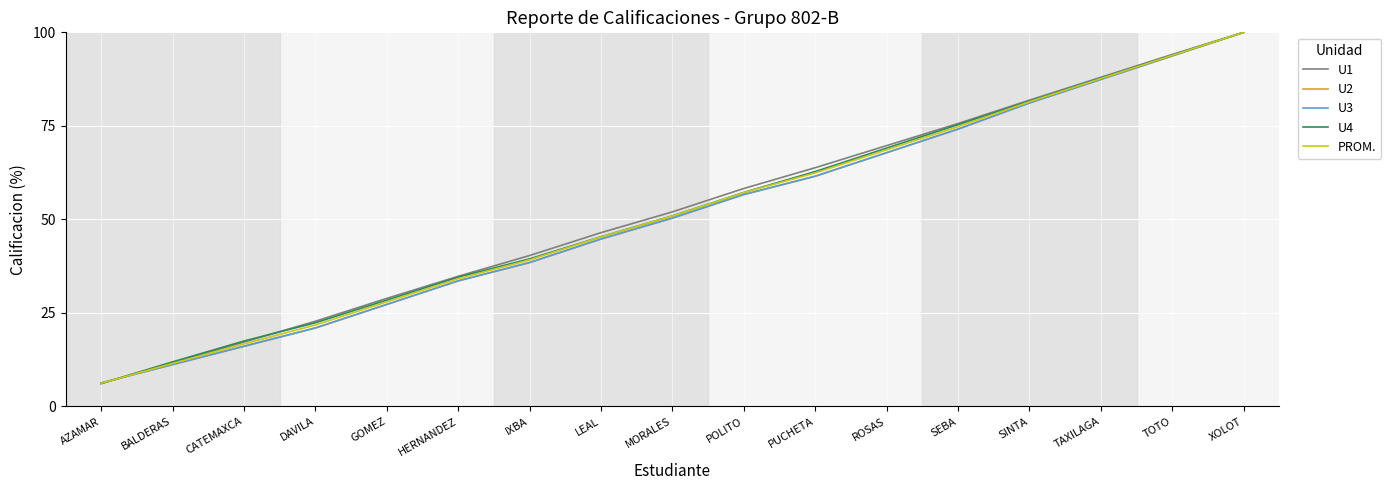

Is the value of U3 at XOLOT greater than the value of U1 at AZAMAR?

Yes